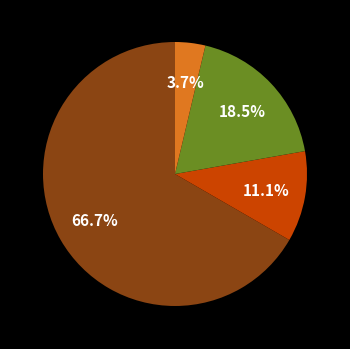

Is there any slice that represents more than half of the pie?

Yes